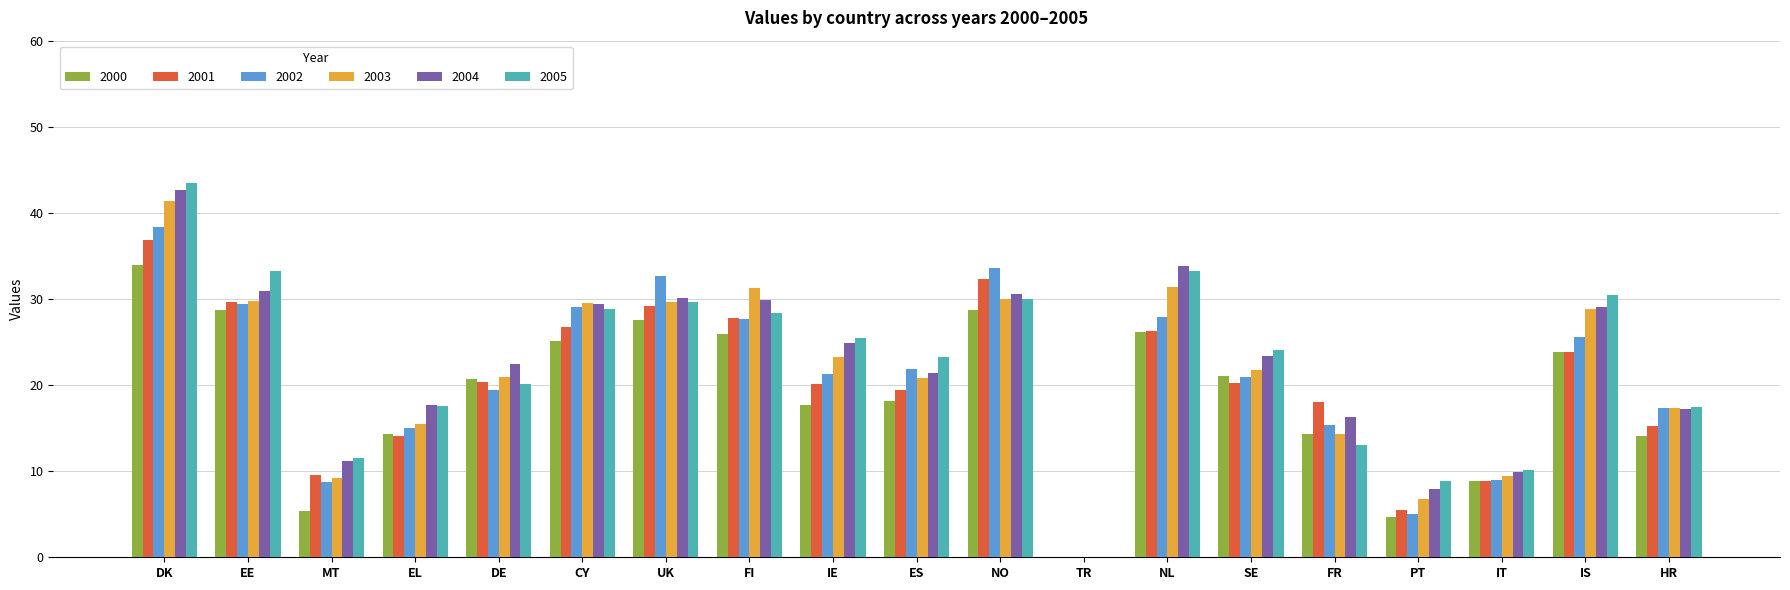

What value does the 2004 series have at DK?

42.7